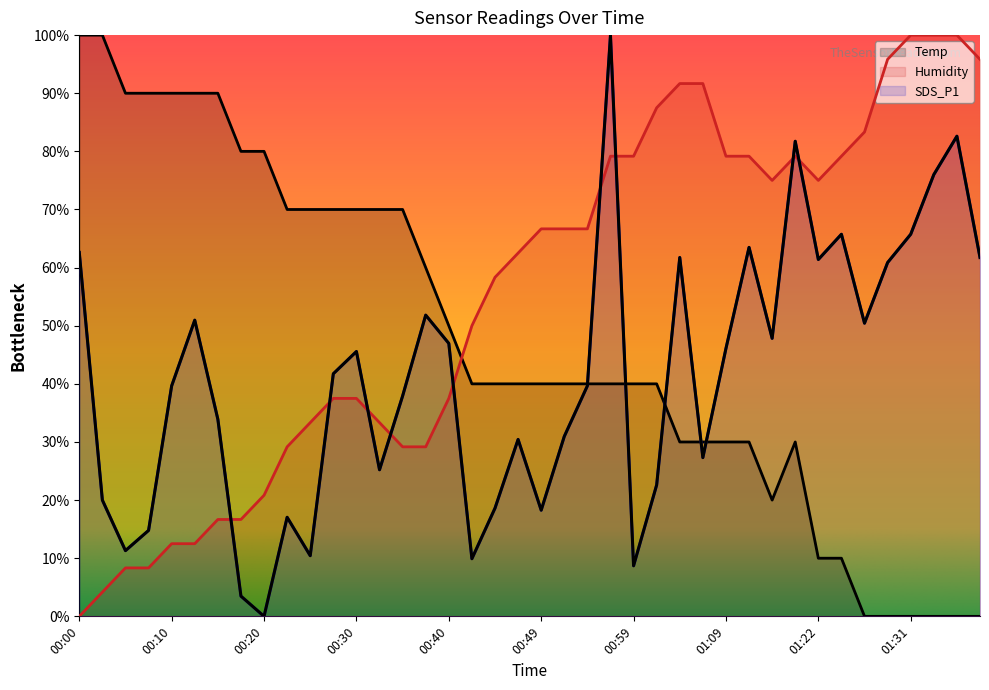

True or false: Humidity and SDS_P1 intersect in this chart.

True